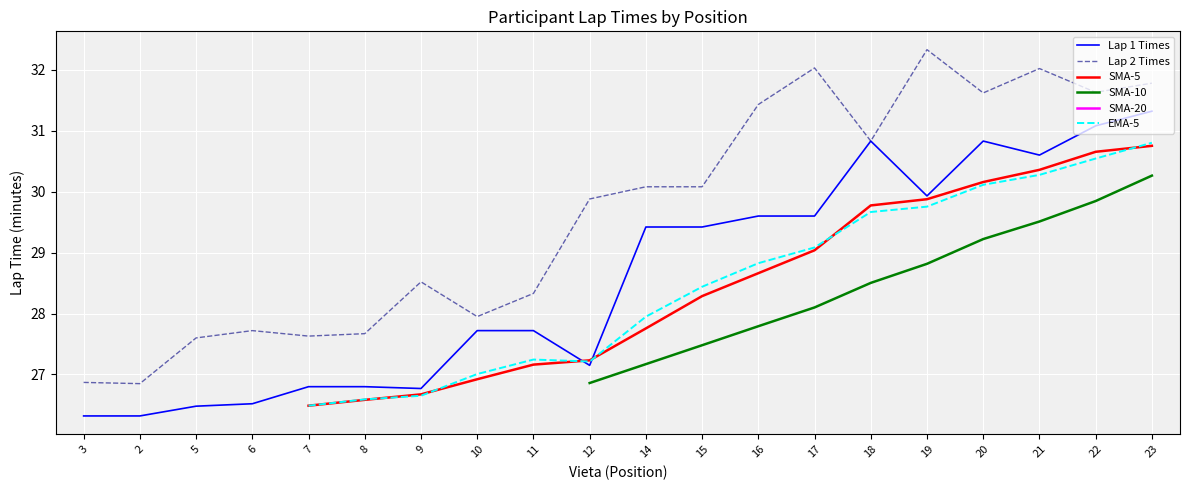

What are all the series names shown in the legend?

Lap 1 Times, Lap 2 Times, SMA-5, SMA-10, SMA-20, EMA-5